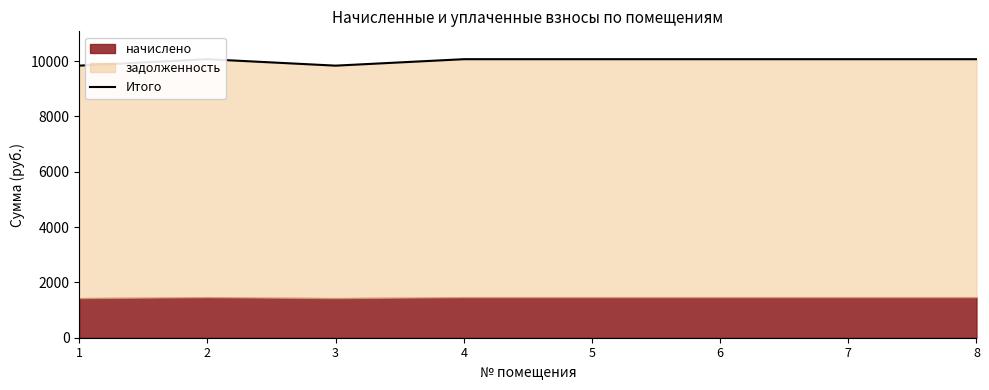

Read the value at 6.

10069.0